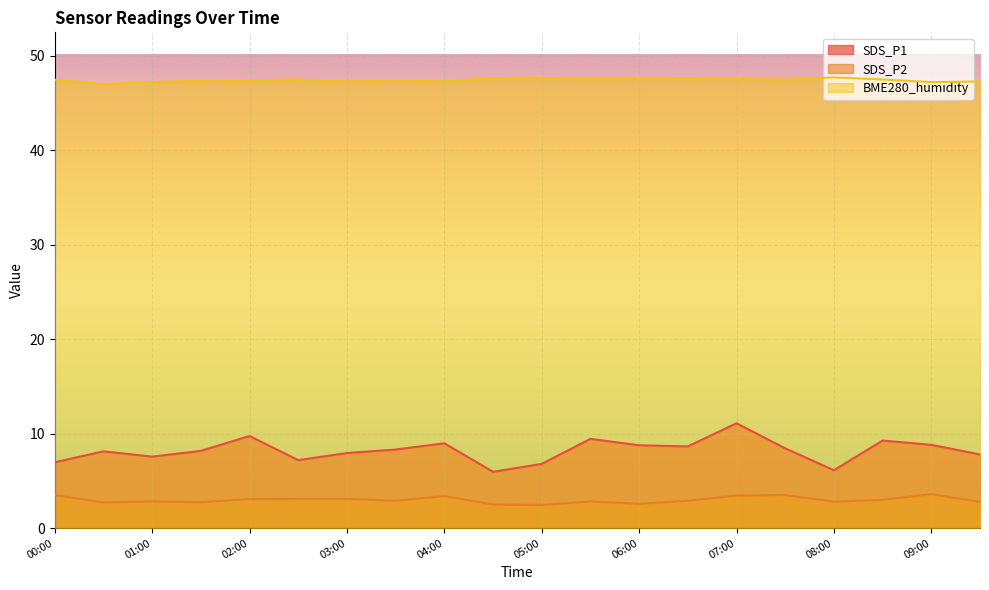

Reading left to right, list all the values displayed in this chart.

SDS_P1: 7.0	8.1	7.6	8.2	9.8	7.2	8.0	8.3	9.0	6.0	6.8	9.4	8.8	8.7	11.1	8.4	6.1	9.3	8.8	7.8
SDS_P2: 3.5	2.7	2.8	2.8	3.1	3.1	3.1	2.9	3.4	2.5	2.5	2.8	2.6	2.9	3.5	3.5	2.8	3.0	3.6	2.8
BME280_humidity: 47.4	47.0	47.2	47.3	47.4	47.5	47.3	47.3	47.3	47.6	47.6	47.5	47.5	47.6	47.5	47.5	47.7	47.5	47.2	47.3